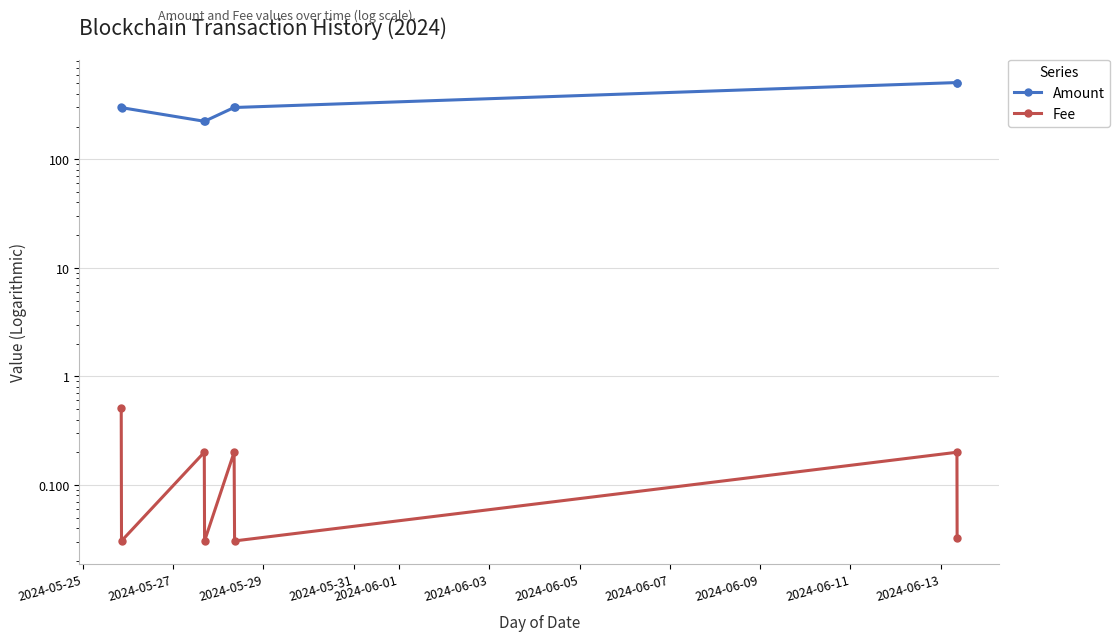

What is the maximum value for Amount?

509.0